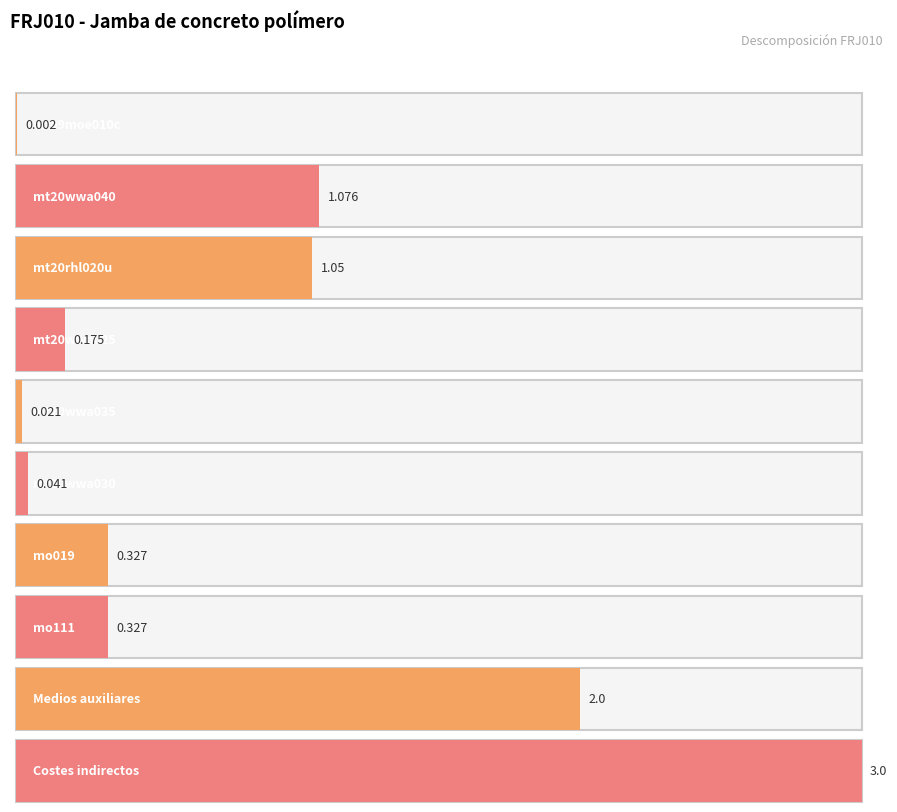

Reading right to left, extract all data points from this chart.

3.0	2.0	0.3	0.3	0.0	0.0	0.2	1.1	1.1	0.0